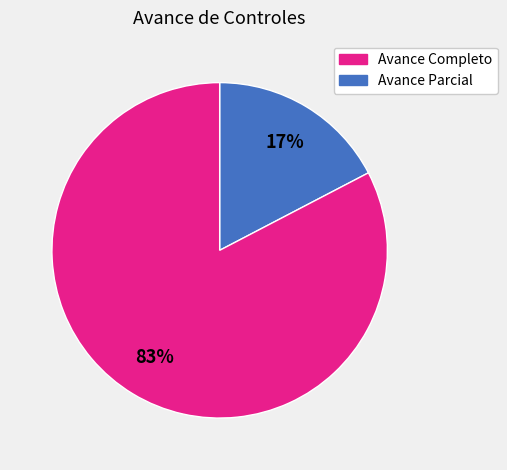

Is there a majority slice in this chart?

Yes